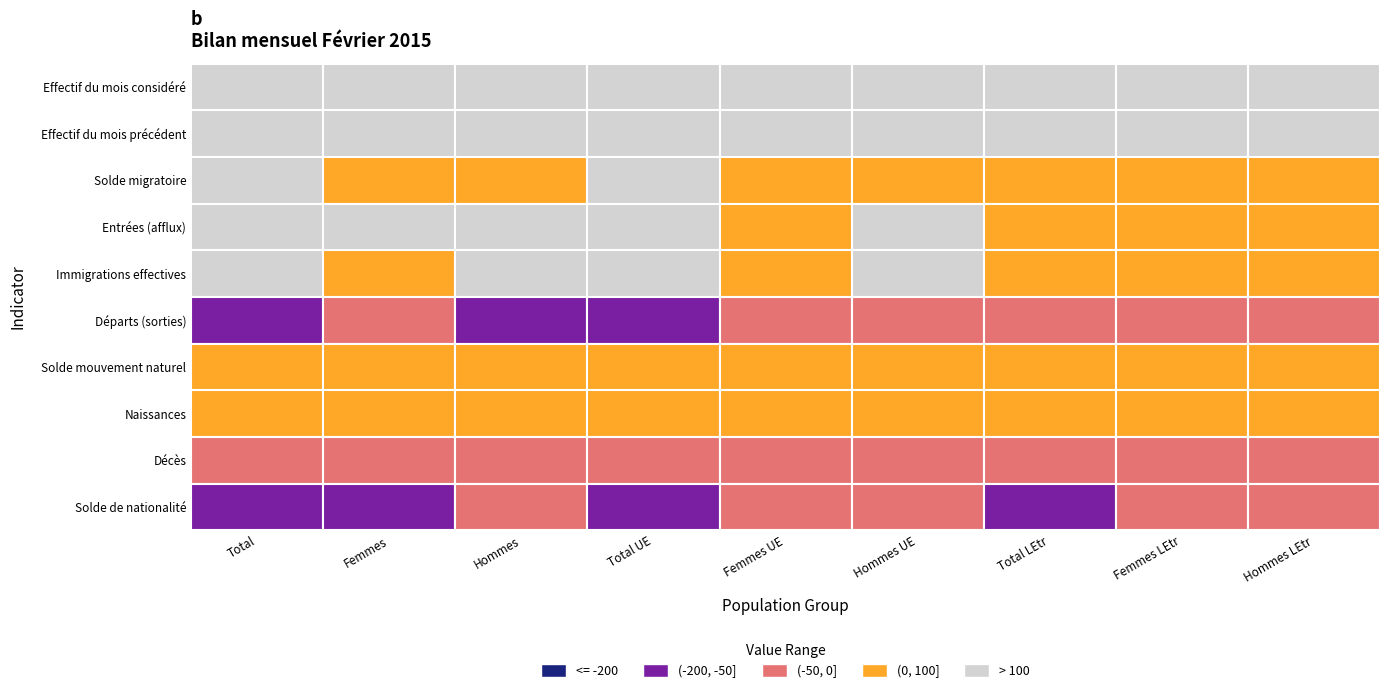

What value does the Solde mouvement naturel series have at 4, to the nearest 5?

10